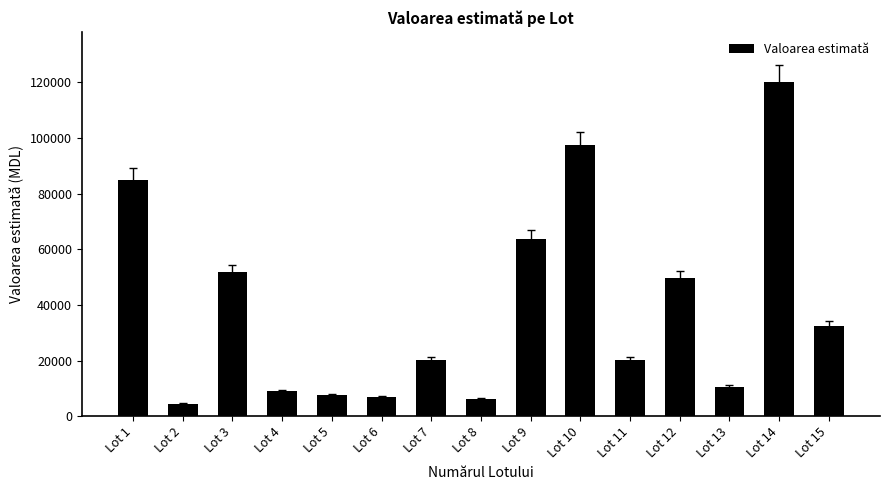

Which has a higher value, Lot 13 or Lot 14?

Lot 14